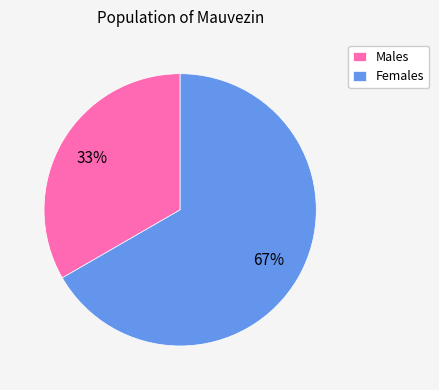

How many slices are in this pie chart?

2